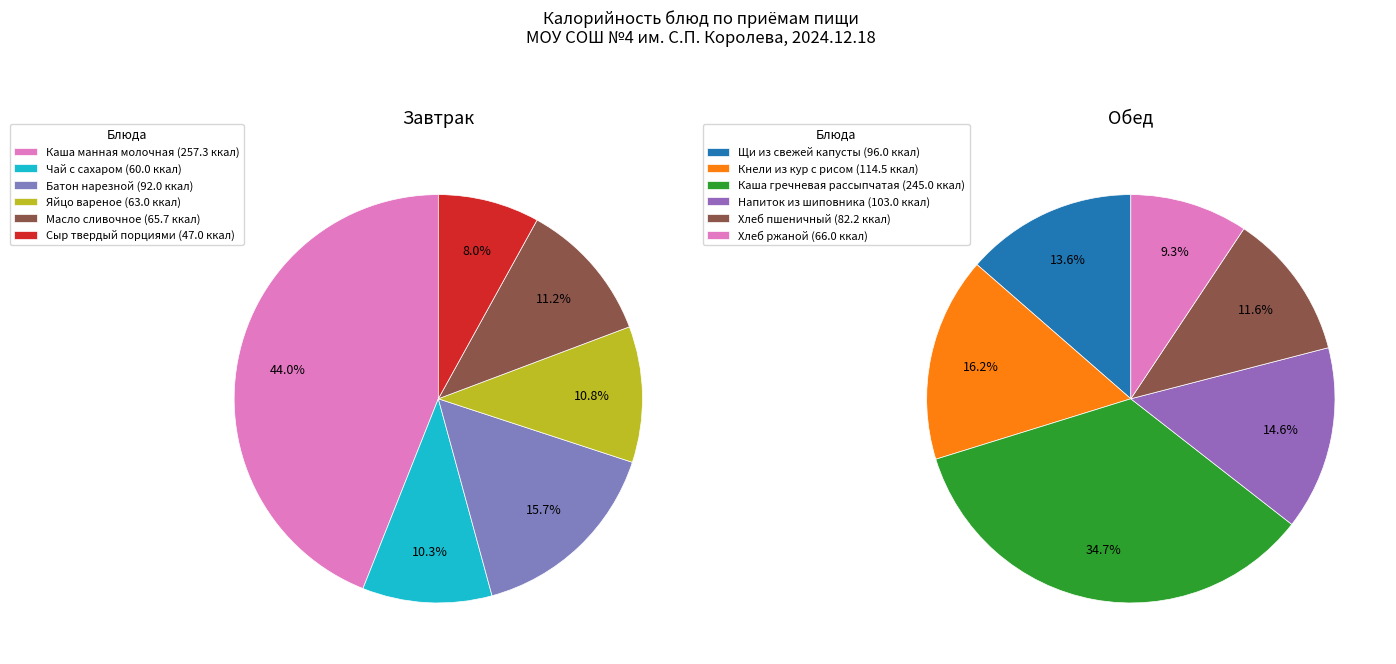

To the nearest percent, what is the difference between the largest and smallest slice percentages?

36%